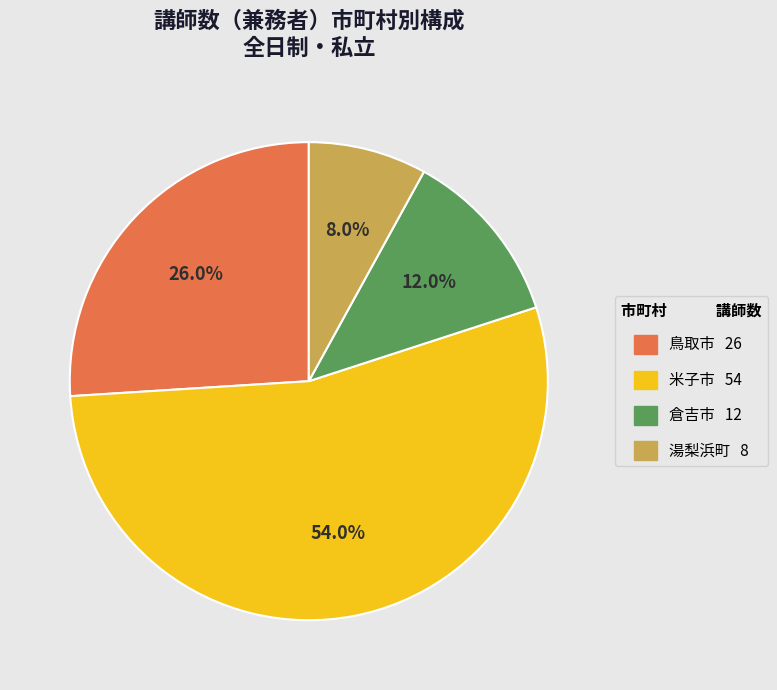

To the nearest percent, what percentage of the pie is 米子市?

54%